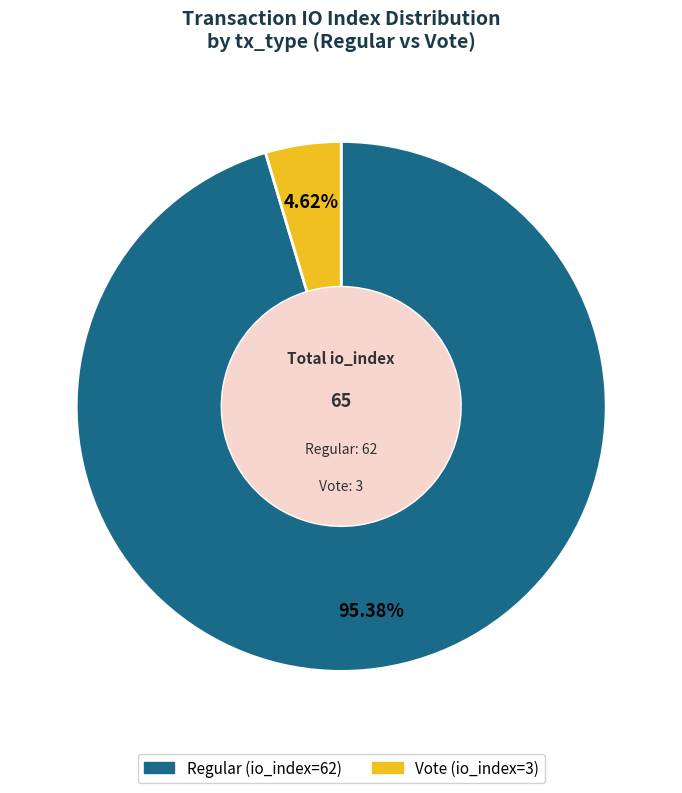

Is it true that Vote (io_index=3) is 12% of the pie?

False